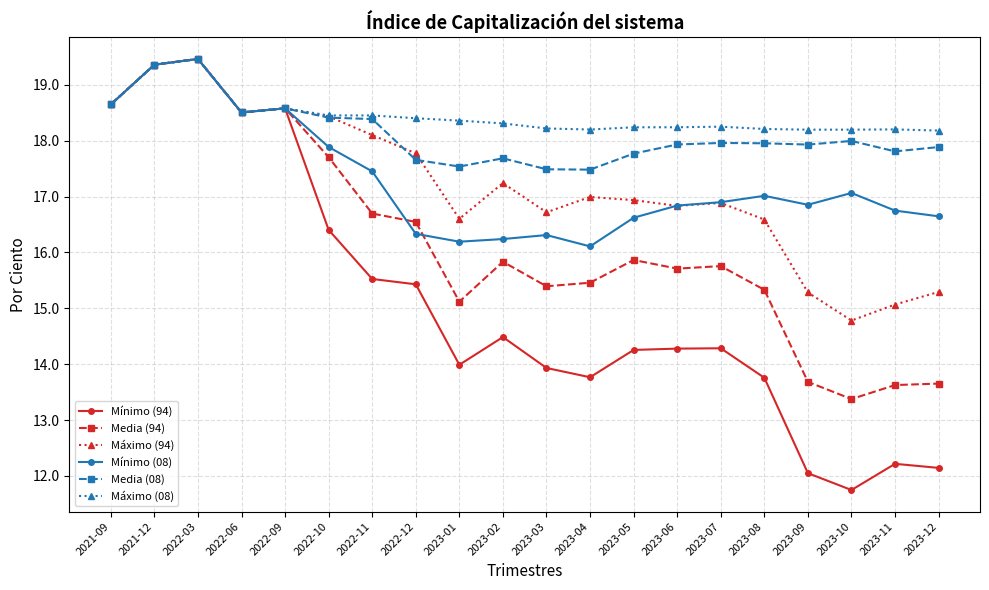

True or false: Media (94) has a value of 10.0 at 2023-02.

False